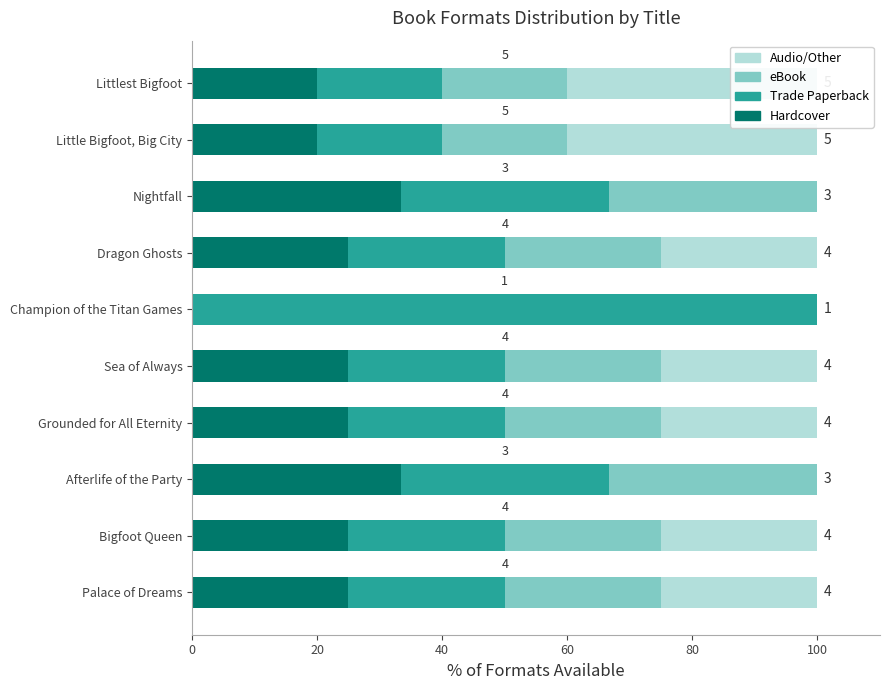

How many values in the Trade Paperback series exceed 25?

3